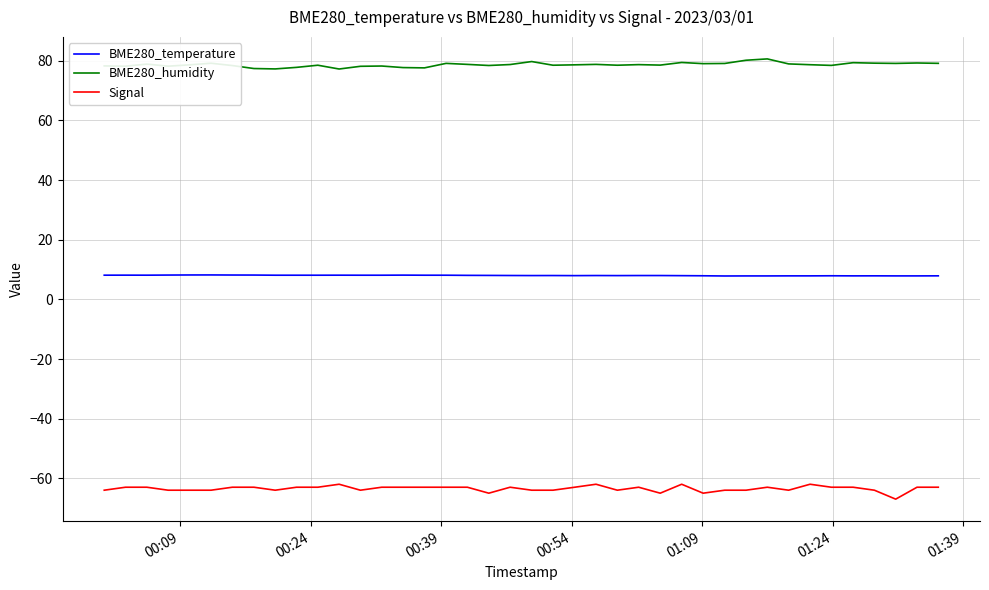

True or false: BME280_humidity and Signal cross at least once.

False